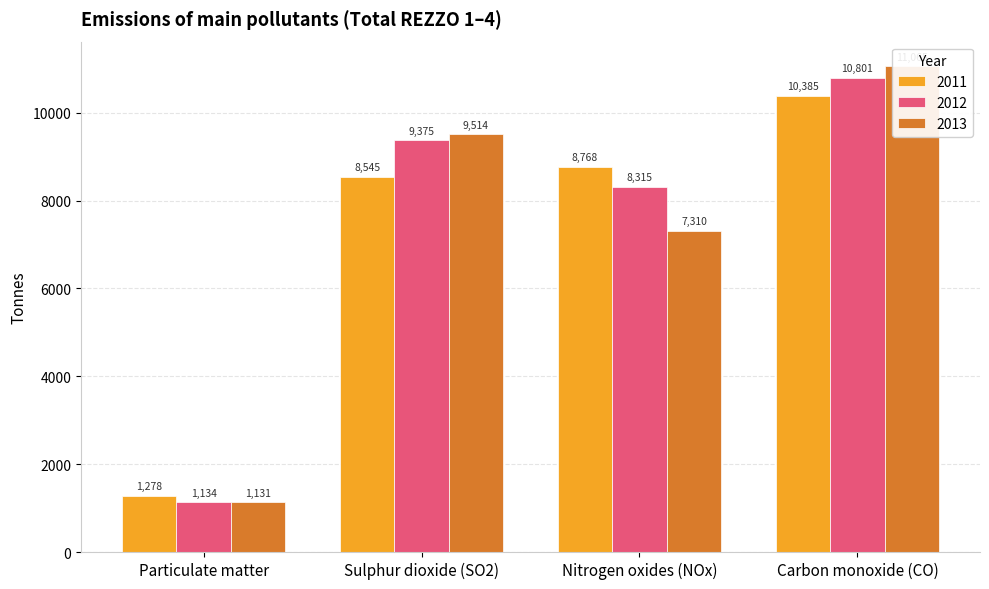

How many values in the 2011 series are below 8768?

2